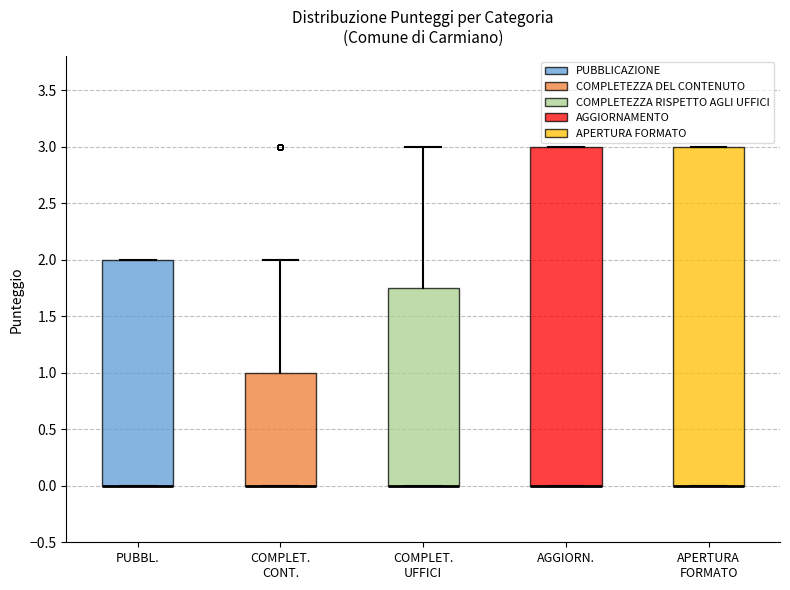

Where is the upper edge of the box for COMPLET. UFFICI on the y-axis? The values are not printed on the chart, so give them approximately, as read against the axis.

1.75